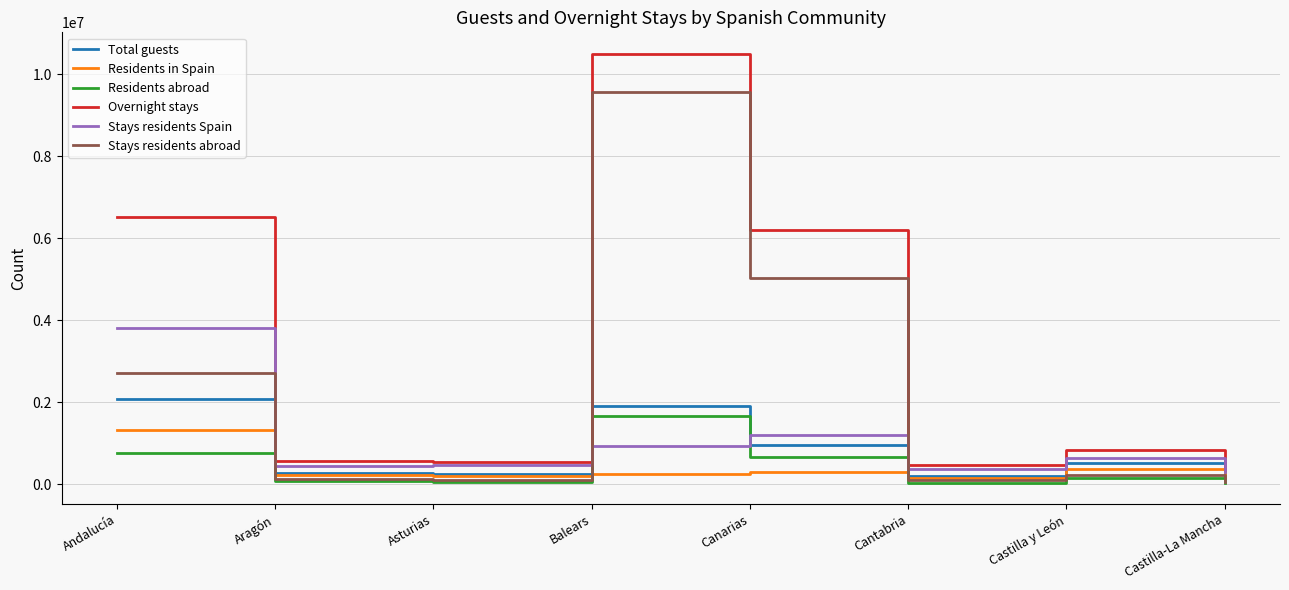

Which series has the widest spread of values?

Overnight stays